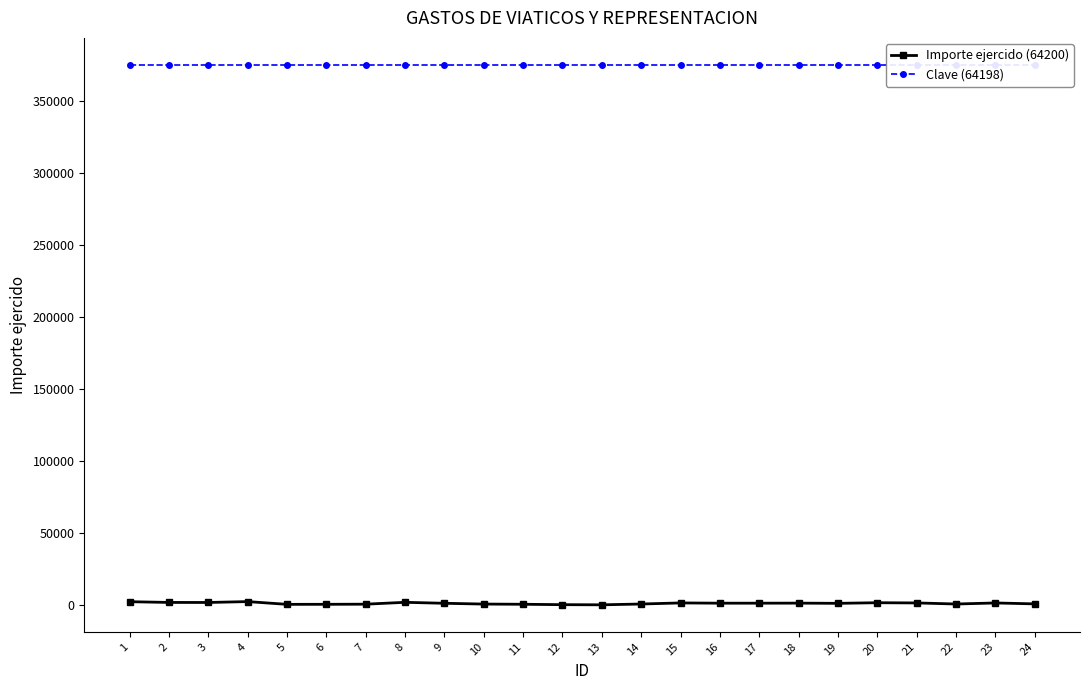

What is the total value across all series at 6?

375720.0